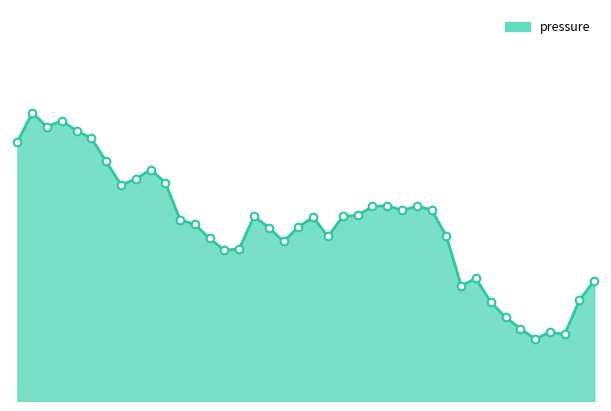

Is this an area chart (filled region under the line)?

Yes